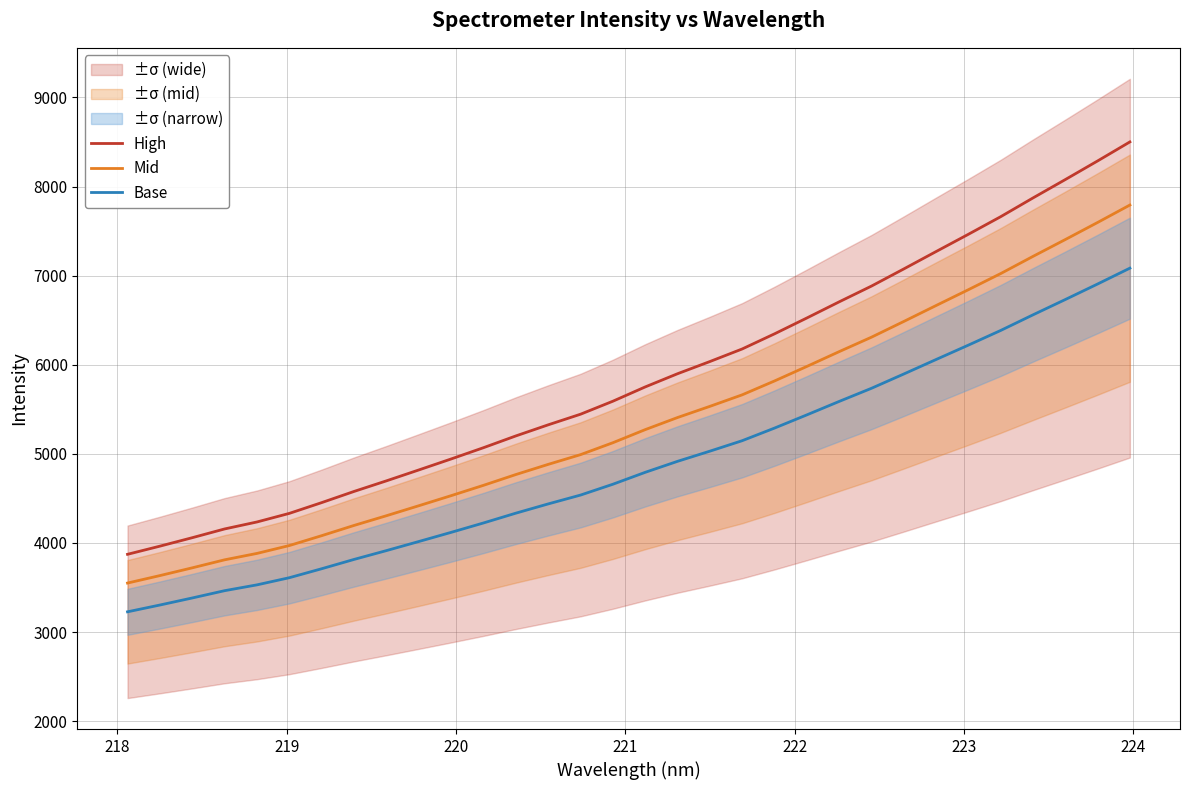

True or false: Base and Mid intersect in this chart.

False